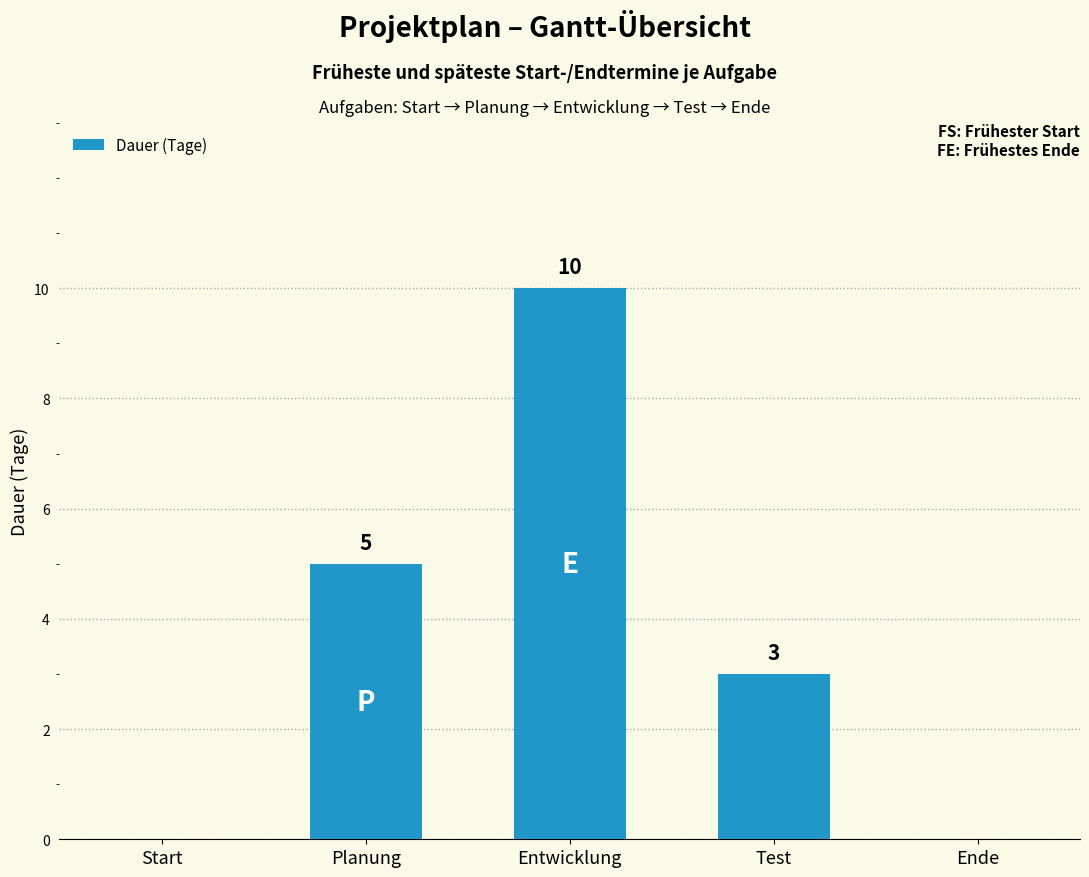

The value at Ende is 3. True or false?

False